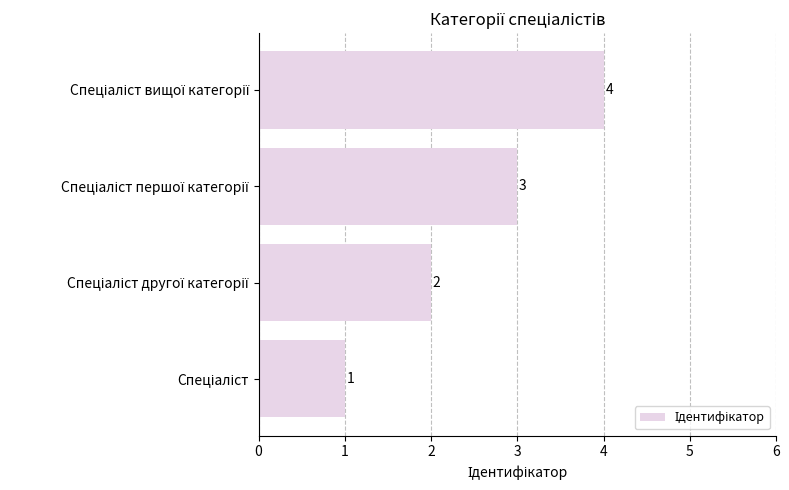

What is the difference between the maximum and minimum values?

3